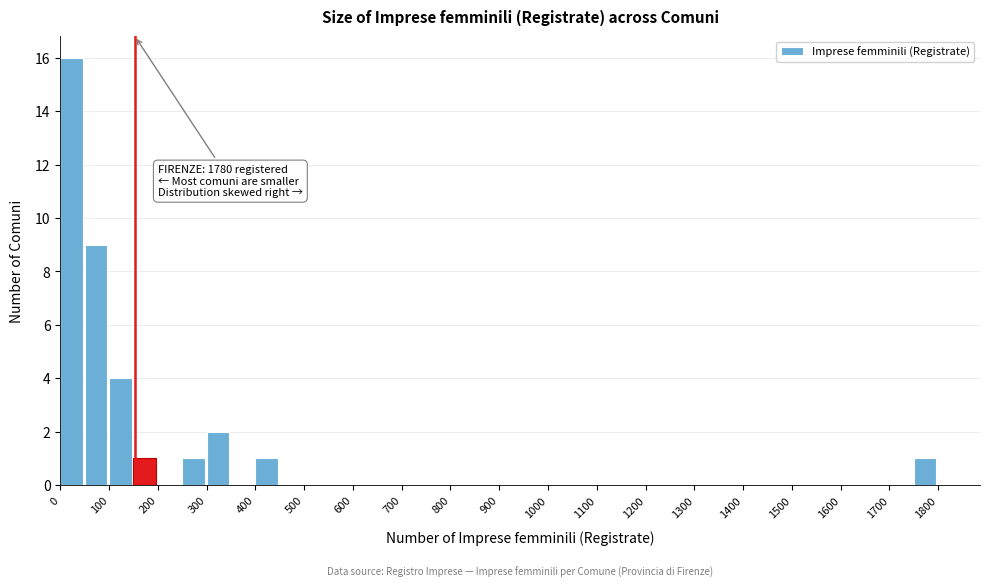

Over which range of the x-axis is the bar tallest?

0 to 50